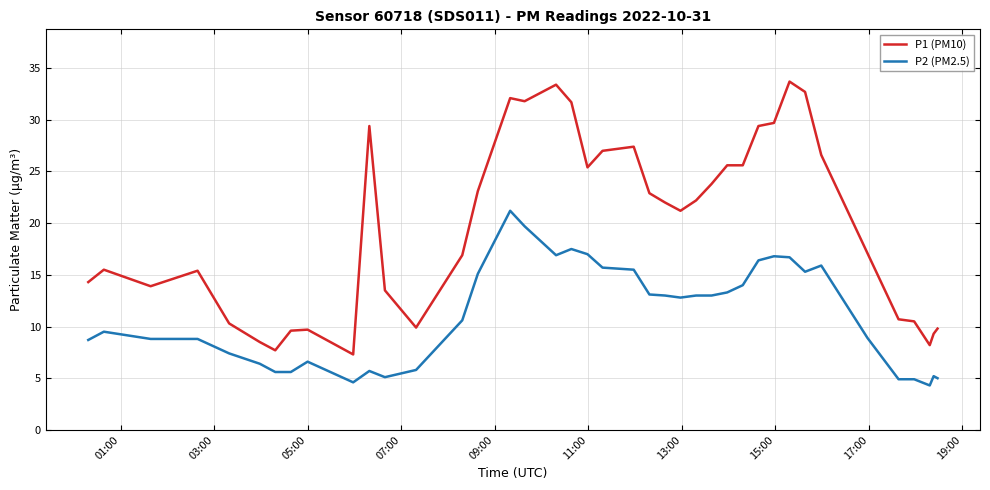

Which series has the widest spread of values?

P1 (PM10)